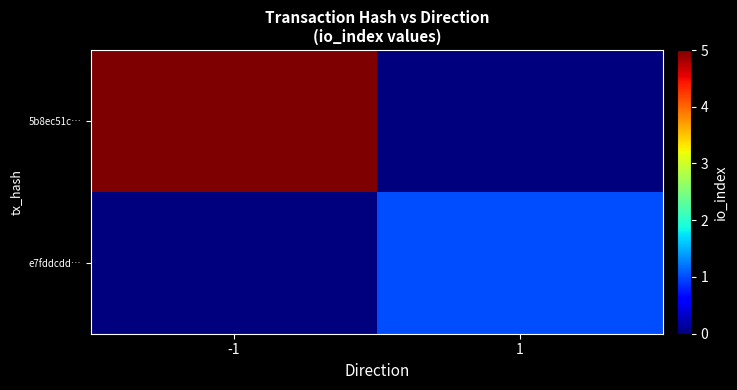

What is the total value across all series at -1?

5